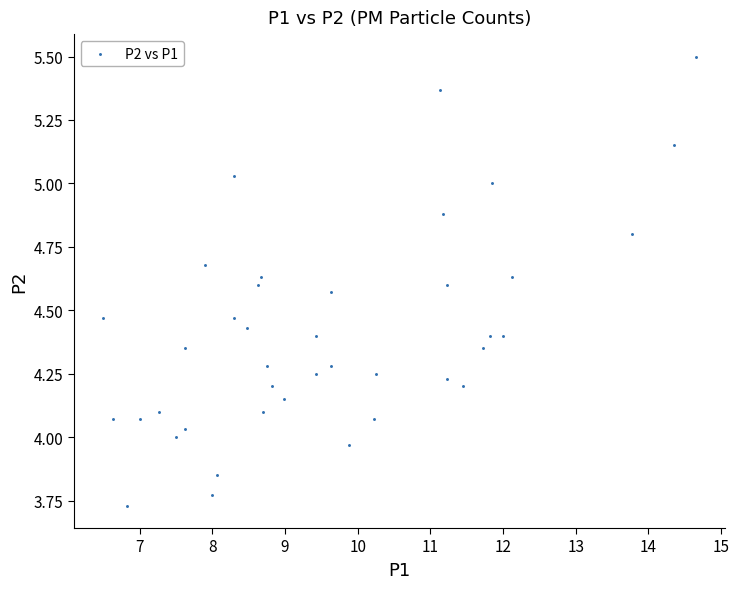

What is the range of X values (max minus min)?

8.2